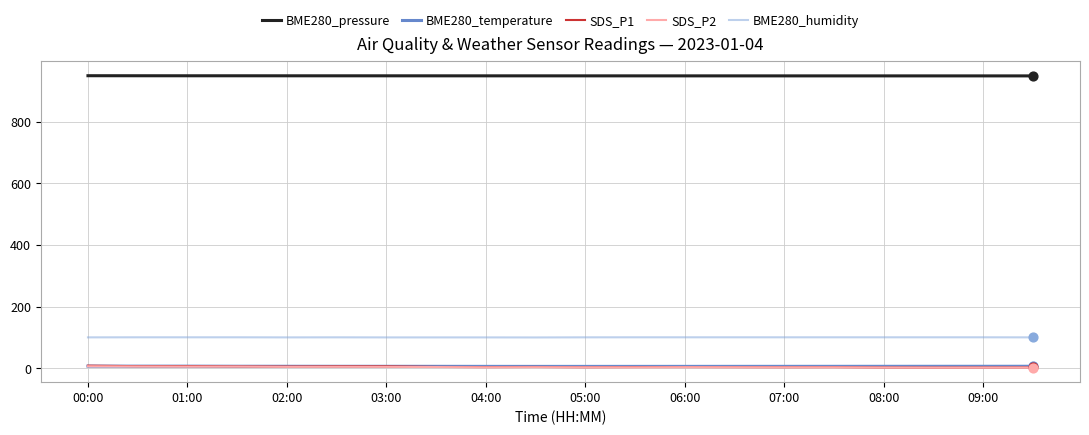

Which series has the largest total across all categories?

BME280_pressure